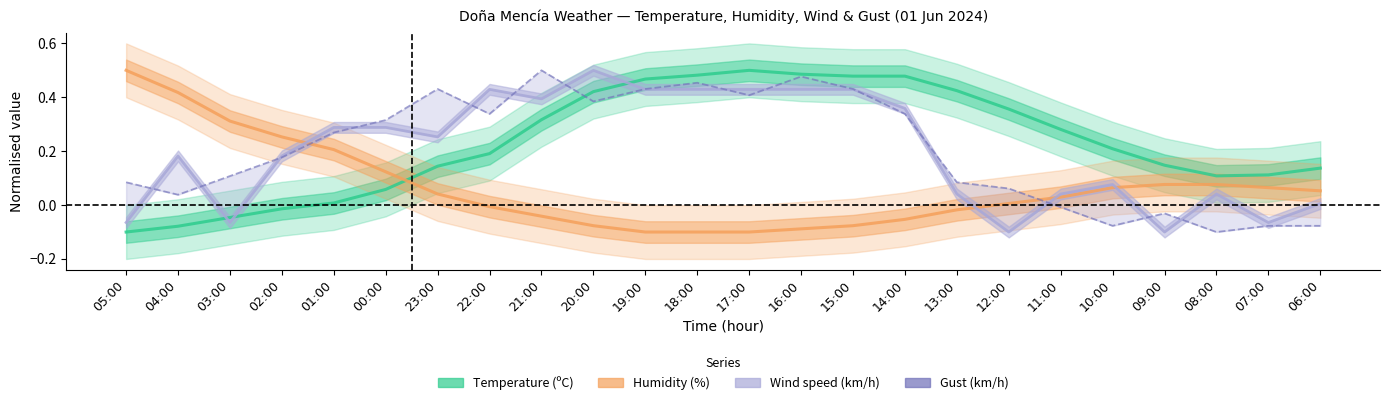

What position from the right is 06:00?

1